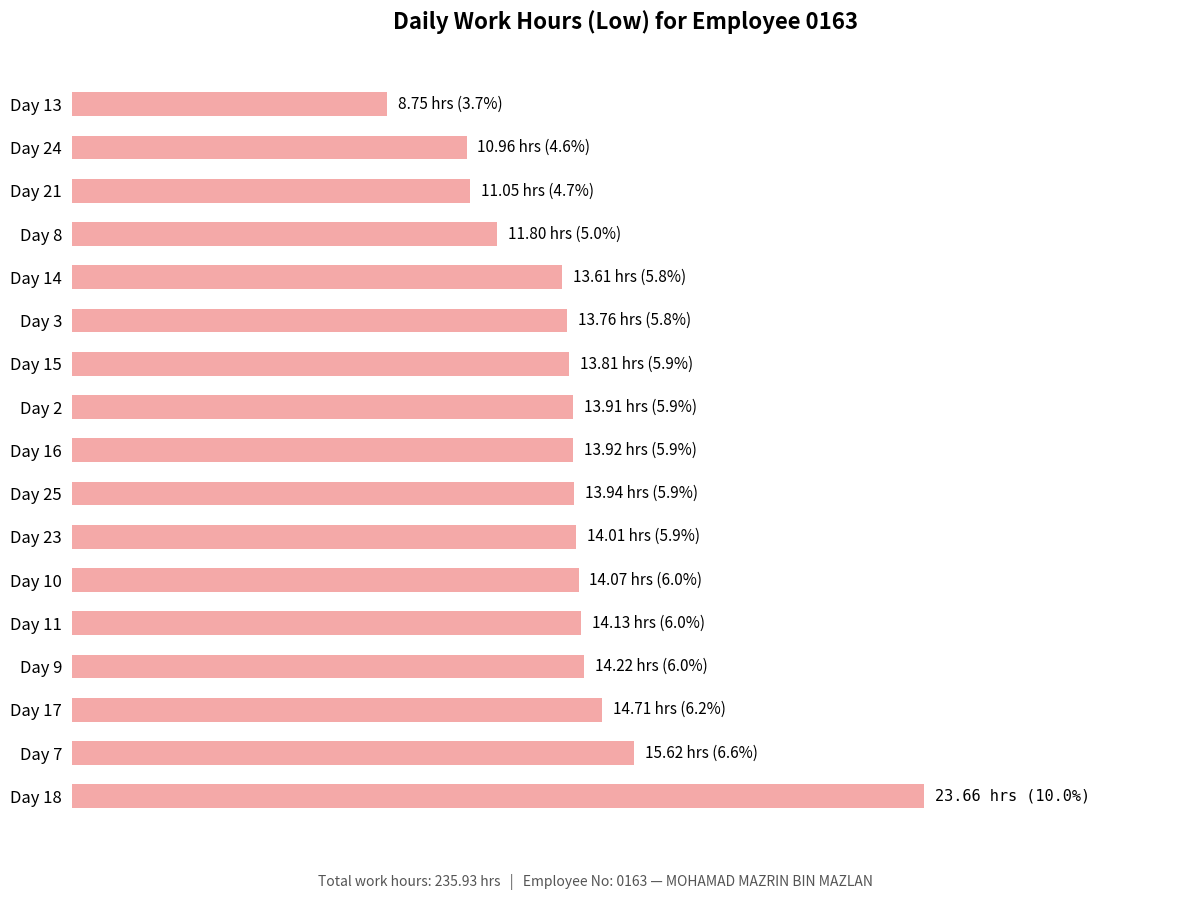

Does the chart contain any negative values?

No